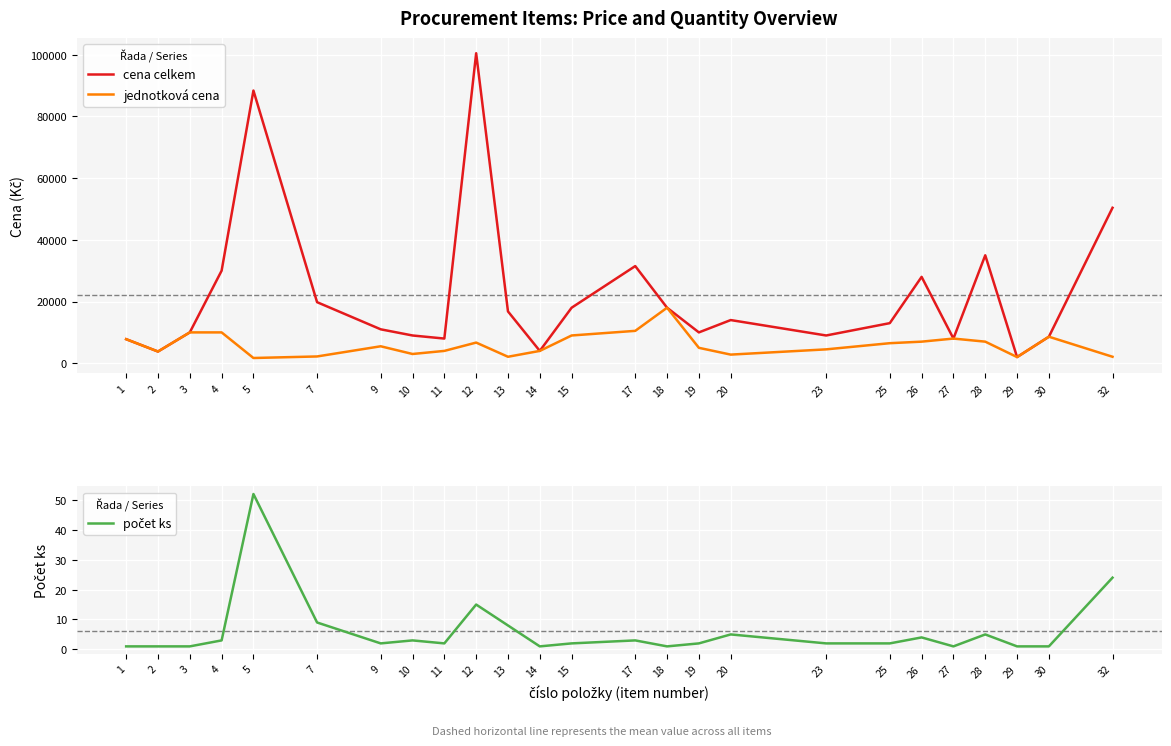

Does the chart display data point markers on the line(s)?

No